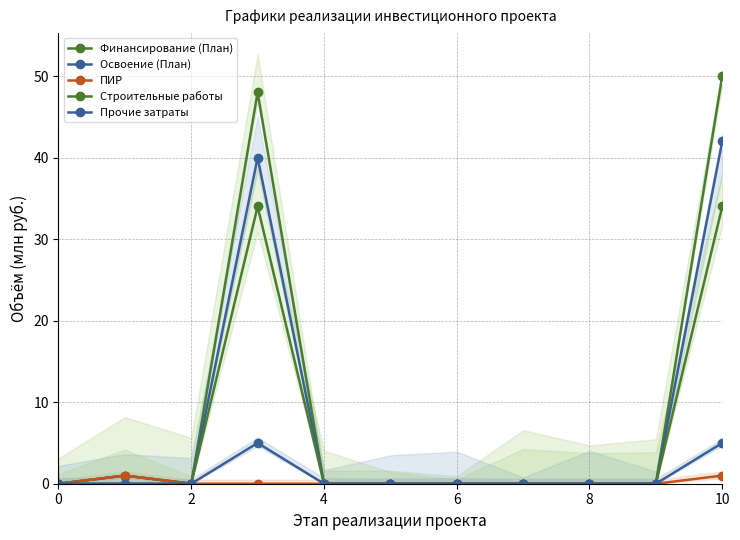

What is the difference between the second highest and second lowest values in the Освоение (План) series?

40